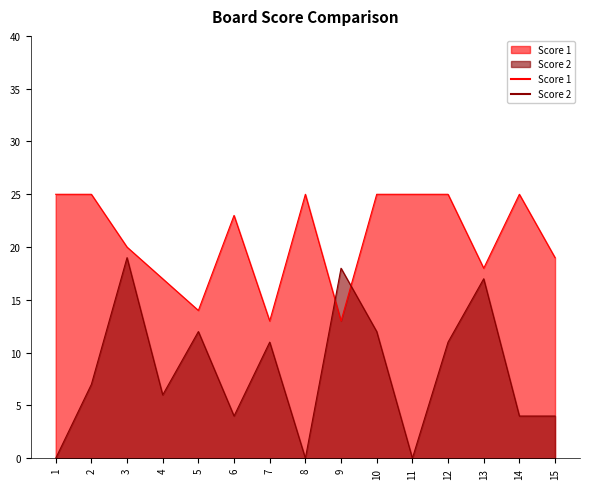

Is it true that Score 2 equals 13 at 3?

False